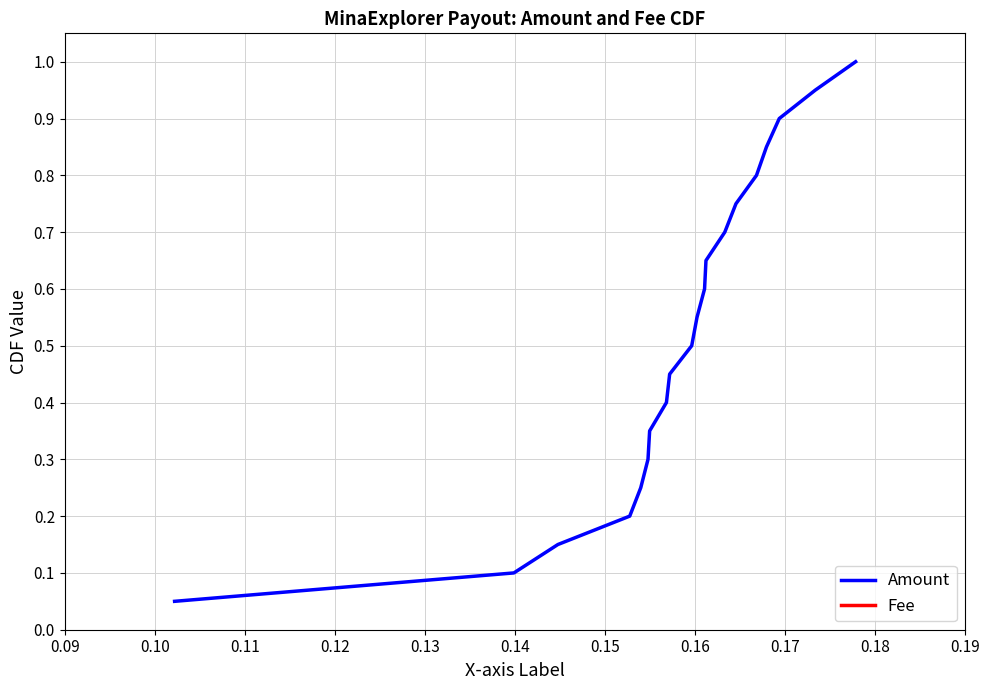

Rank the series by their maximum value, from lowest to highest.

Amount, Fee